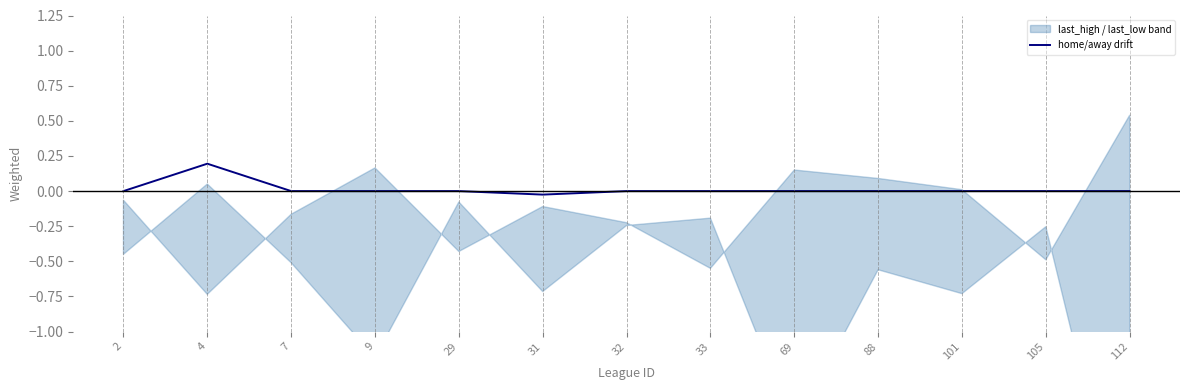

Which label corresponds to the smallest value in the chart?

31